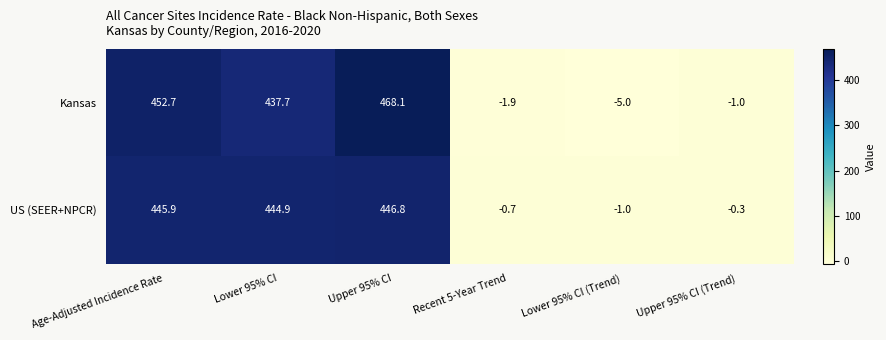

What is the average value of the Kansas series?

225.1